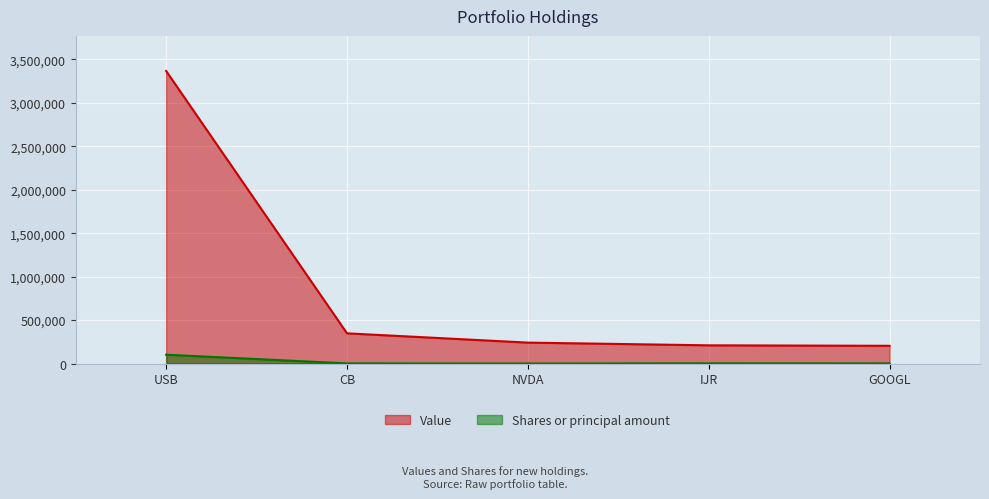

Reading left to right, list all the values displayed in this chart.

Value: 3366566	347661	240984	209696	204142
Shares or principal amount: 101832	1670	554	2223	1560